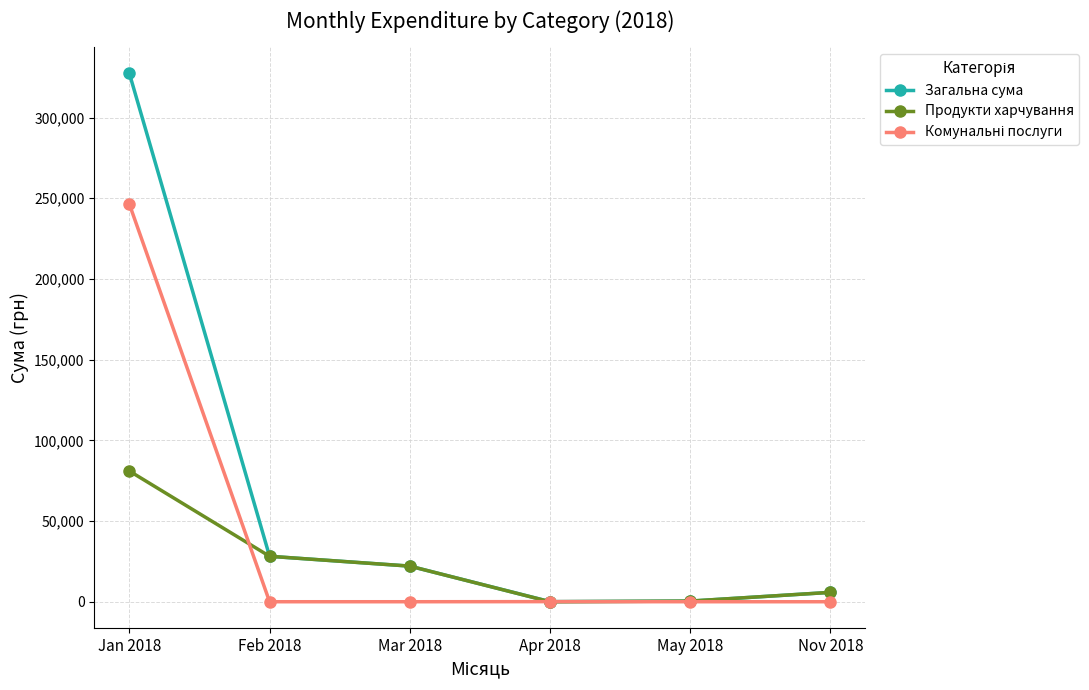

Which series has the largest total across all categories?

Загальна сума